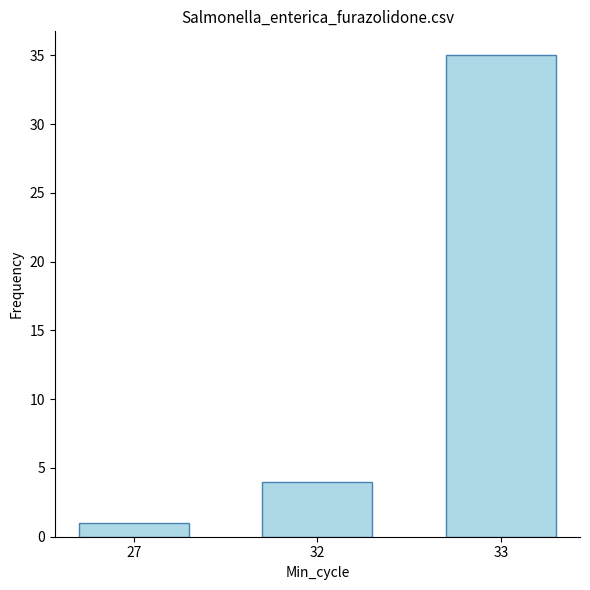

Which category has the lowest value across all series?

27